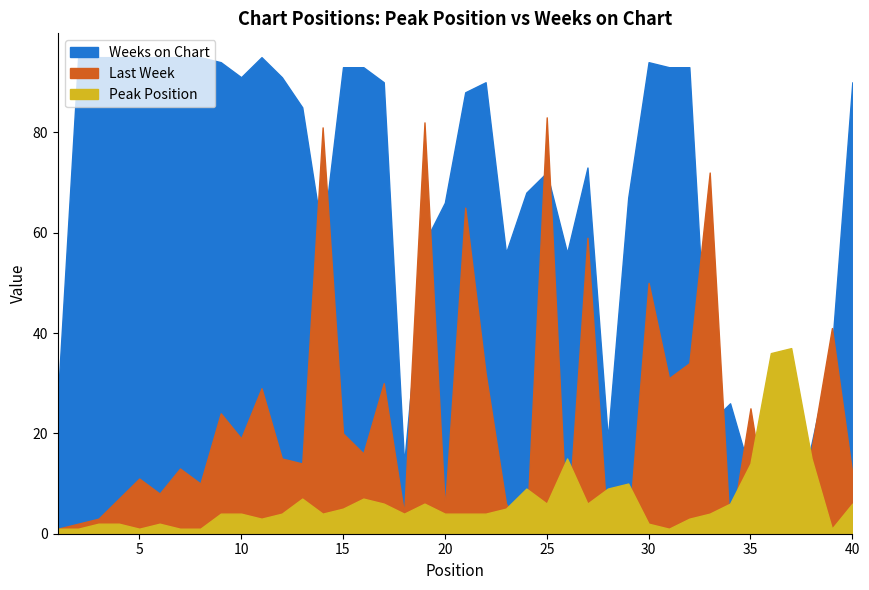

The value of Peak Position at 2 is 0. True or false?

False